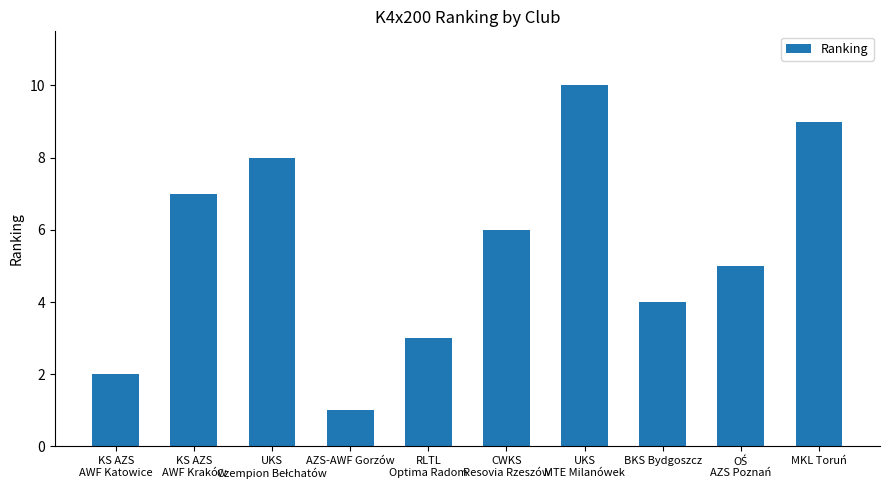

The chart shows a value of 6 at BKS Bydgoszcz. True or false?

False